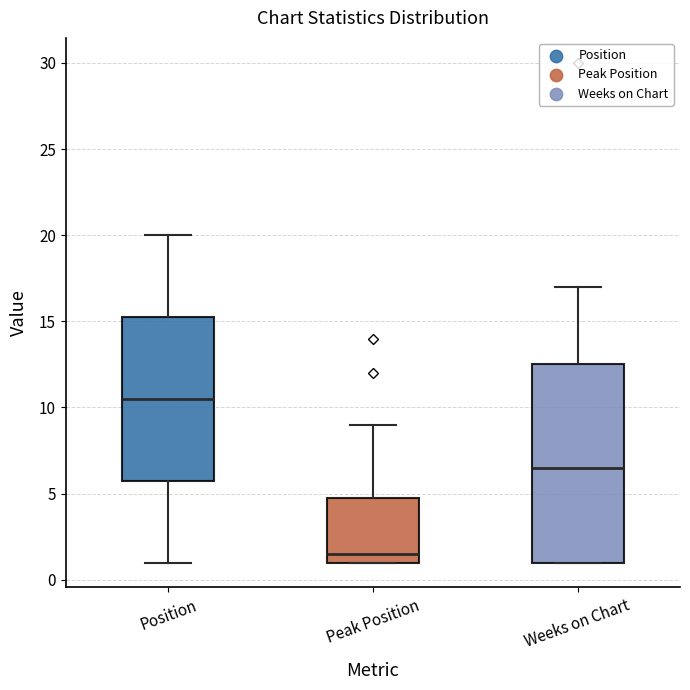

Where is the lower edge of the box for Peak Position on the y-axis? The values are not printed on the chart, so give them approximately, as read against the axis.

1.0